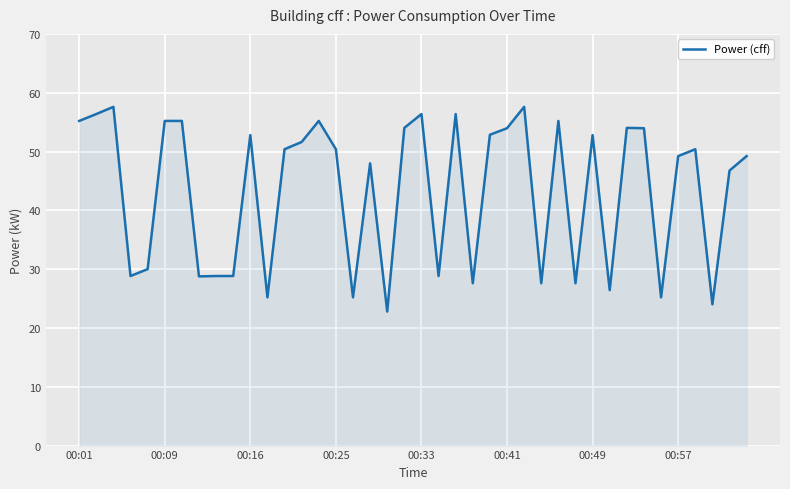

What is the minimum value shown in the chart?

22.8